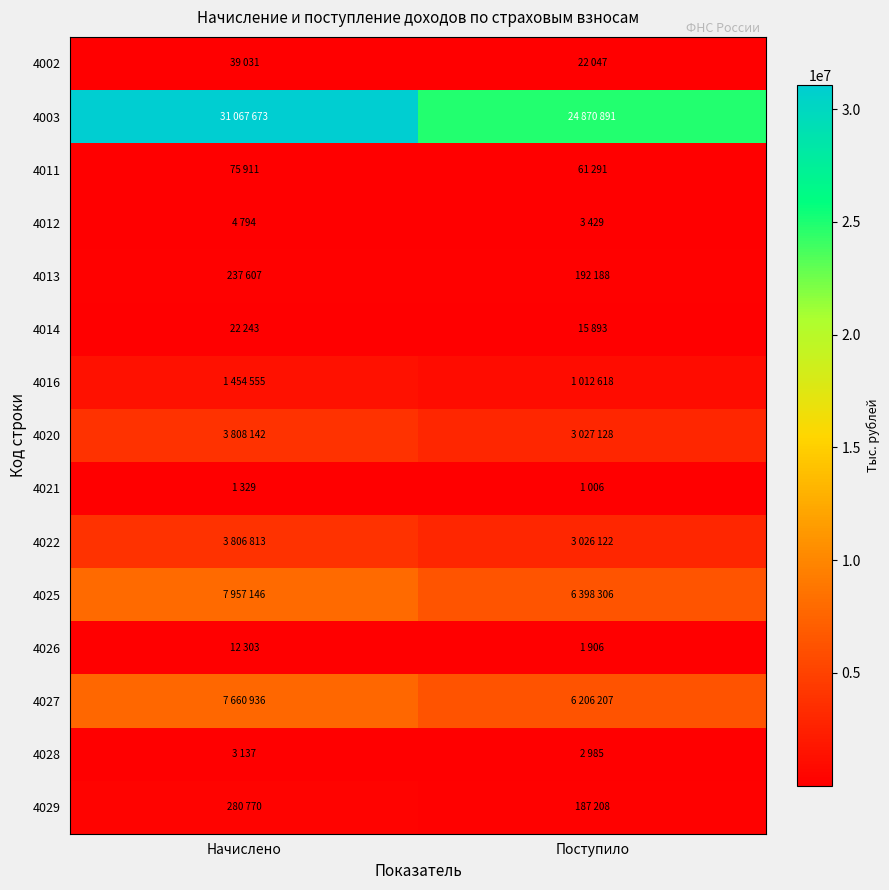

What is the maximum value shown in the chart?

31067673